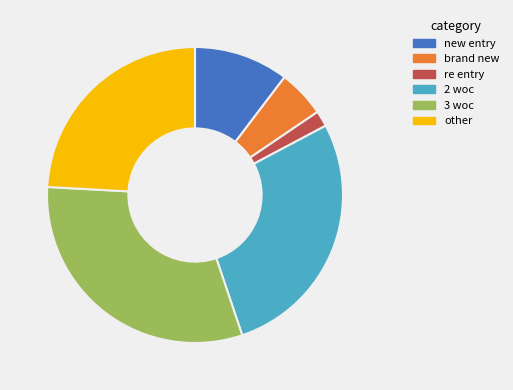

Is it true that brand new is 10% of the pie?

False